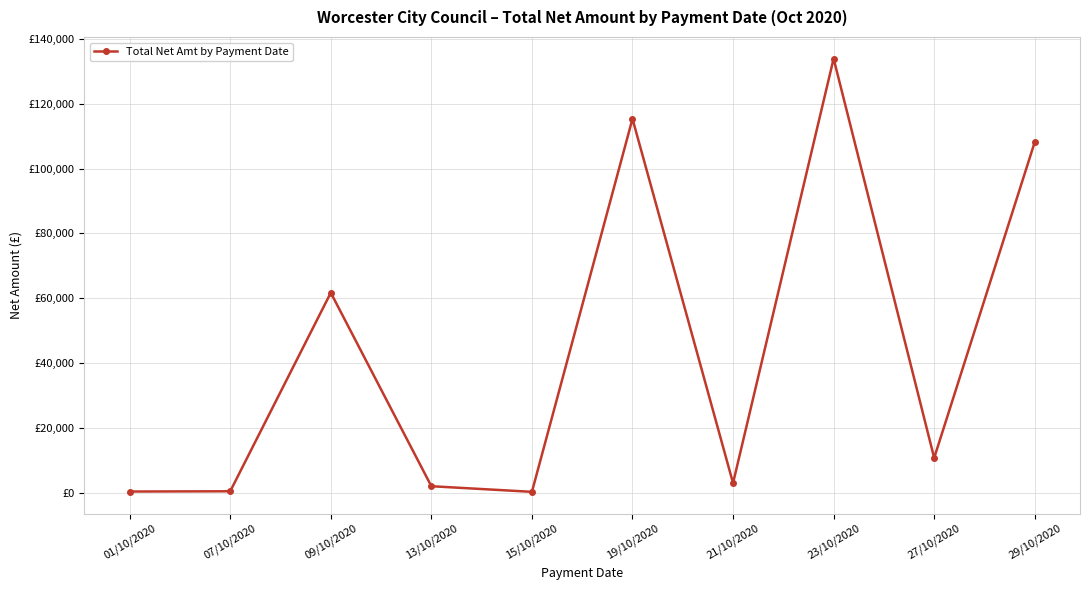

Which label corresponds to the largest value in the chart?

23/10/2020